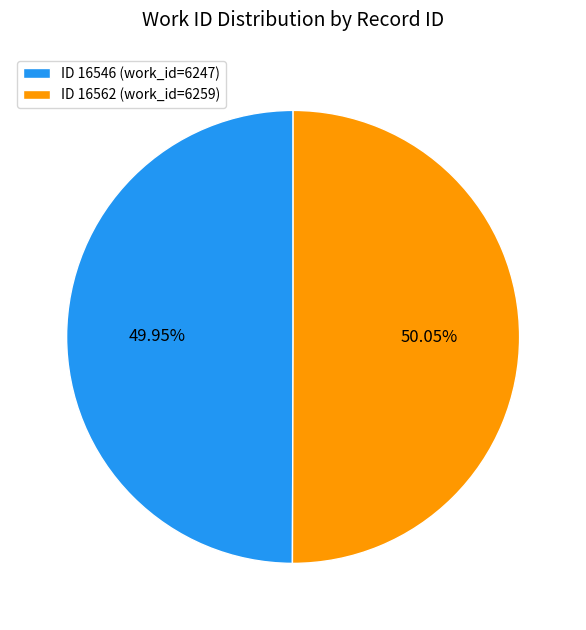

How many slices are in this pie chart?

2